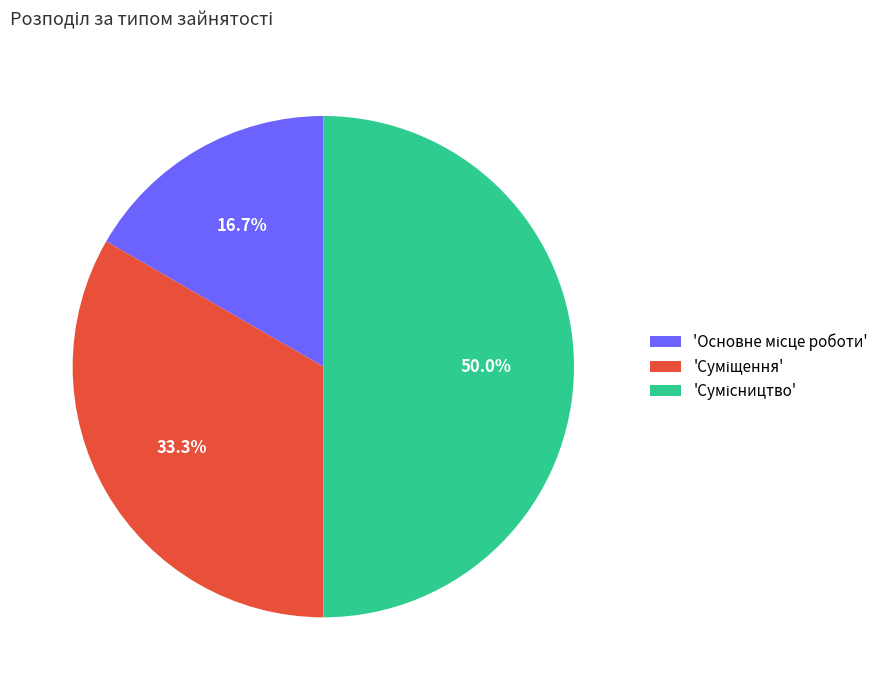

Count the number of slices in the pie.

3